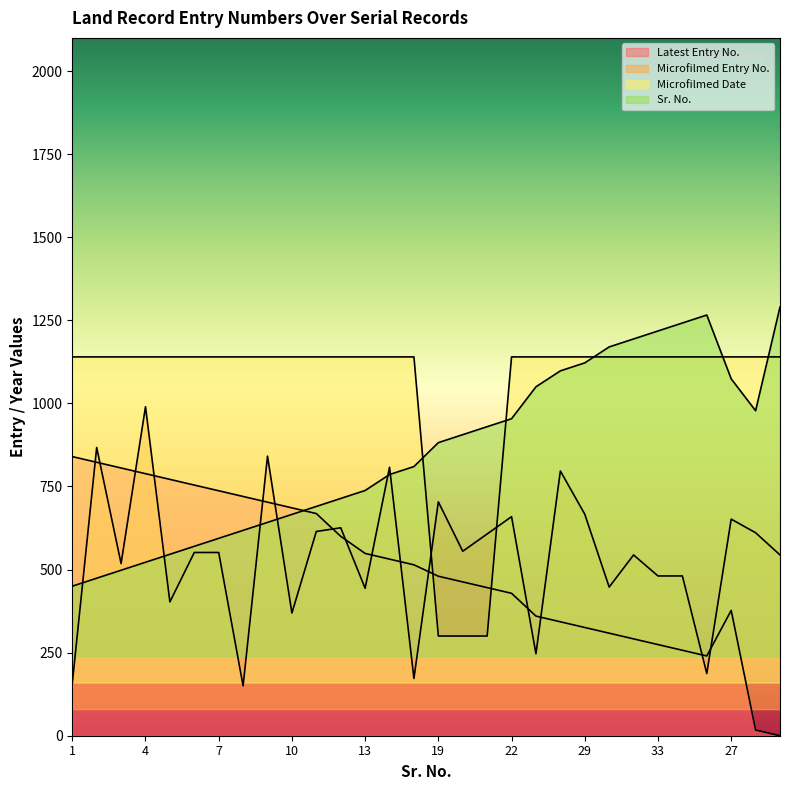

Is the value of Microfilmed Entry No. at 36 greater than the value of Microfilmed Date at 34?

No